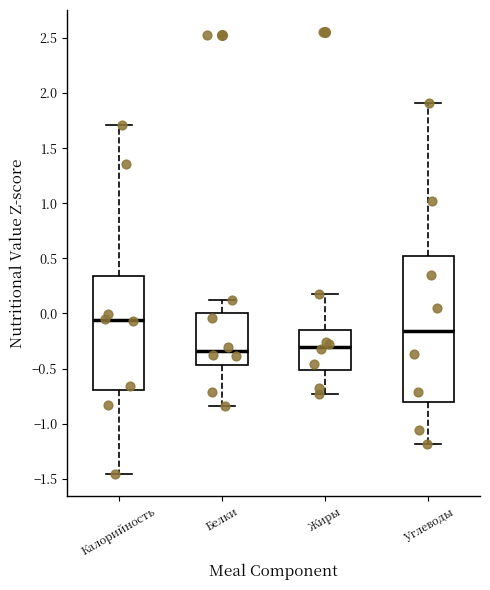

Reading left to right, transcribe this box plot: for each box, give where its median line is, the range the box spans, and where its two whiskers end, as read against the y-axis. The values are not printed on the chart, so give them approximately, as read against the axis.

Калорийность: median -0.05, box -0.70 to 0.35, whiskers -1.45 to 1.70
Белки: median -0.35, box -0.45 to 0.00, whiskers -0.85 to 0.15
Жиры: median -0.30, box -0.50 to -0.15, whiskers -0.75 to 0.20
Углеводы: median -0.15, box -0.80 to 0.50, whiskers -1.20 to 1.90